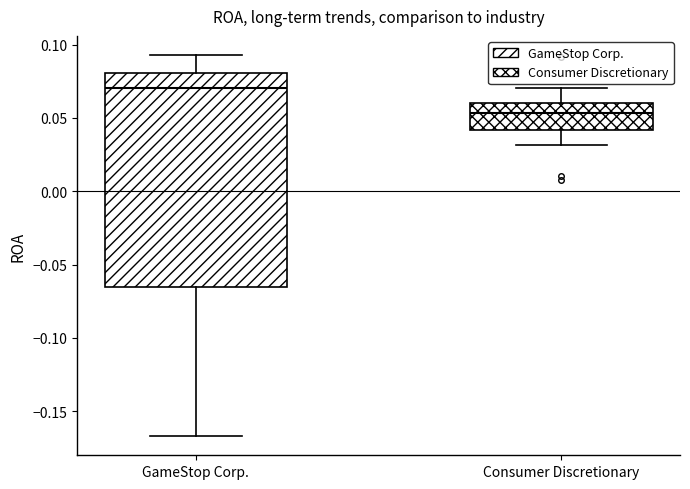

Which box's median line is the lowest?

Consumer Discretionary